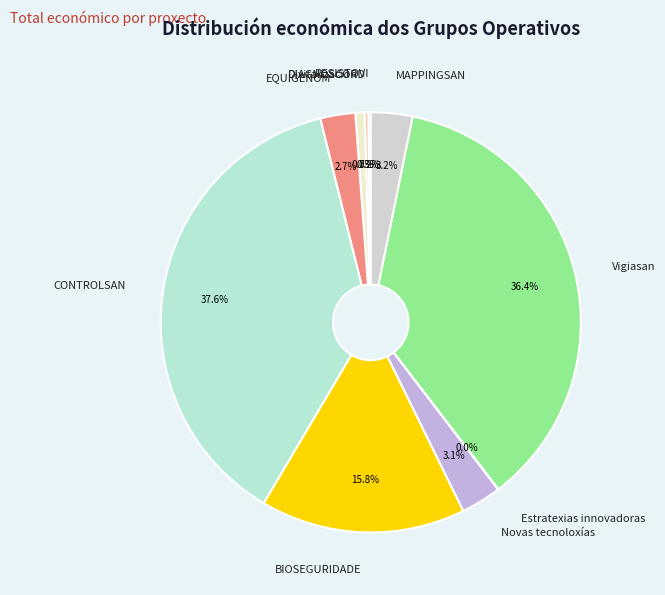

What percentage is the CONTROLSAN slice, to the nearest percent?

38%